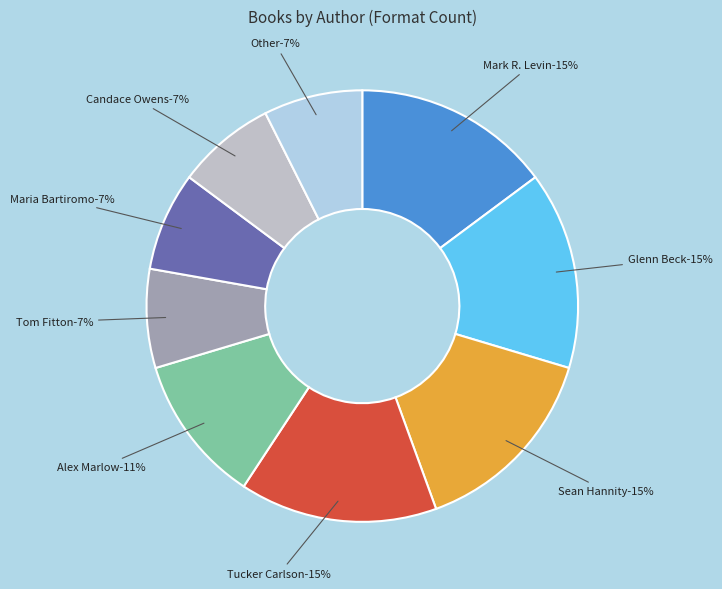

What is the smallest slice in the pie chart?

Tom Fitton